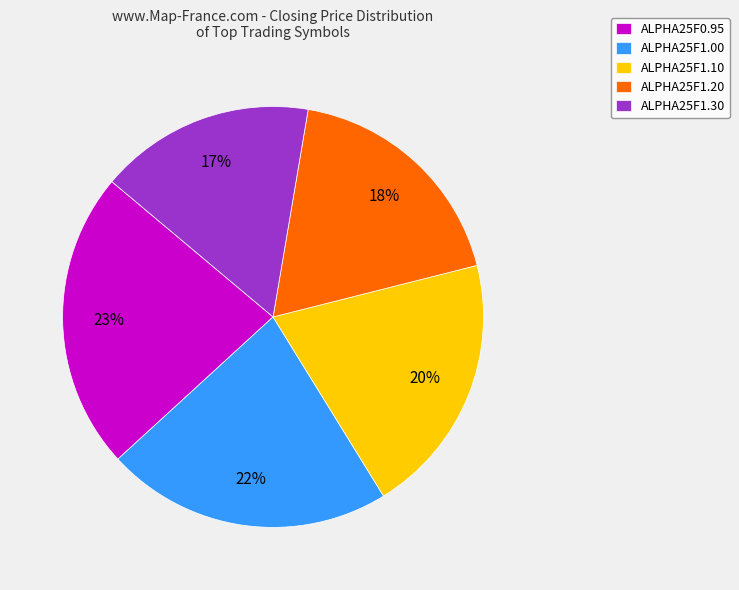

What is the ratio of the value at ALPHA25F1.00 to the value at ALPHA25F1.20?

1.2